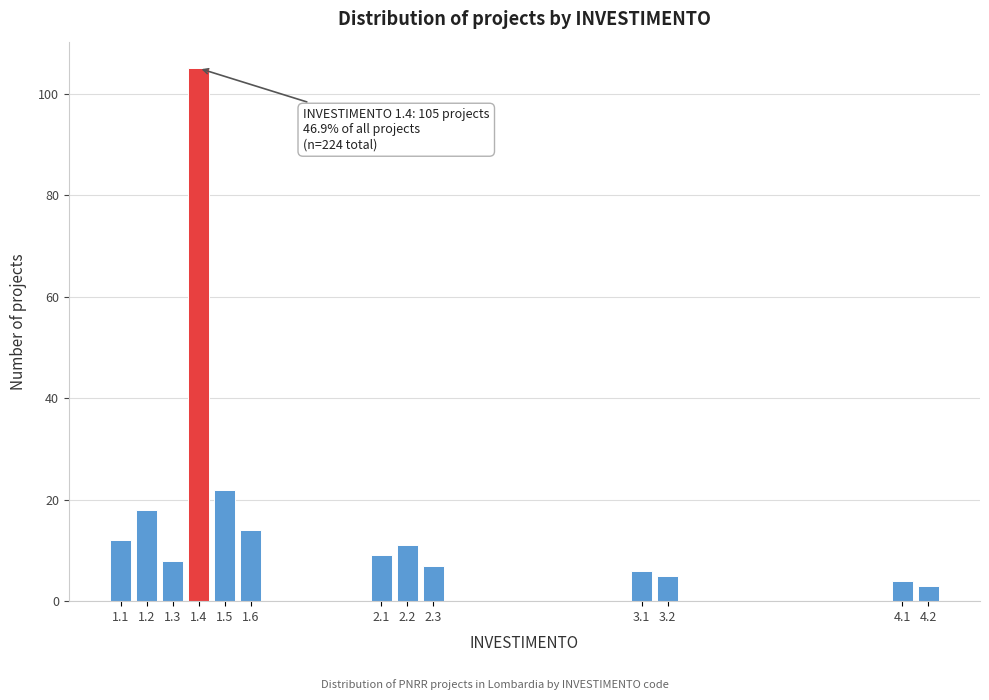

Reading left to right, list all the values displayed in this chart.

1.1=12	1.2=18	1.3=8	1.4=105	1.5=22	1.6=14	2.1=9	2.2=11	2.3=7	3.1=6	3.2=5	4.1=4	4.2=3